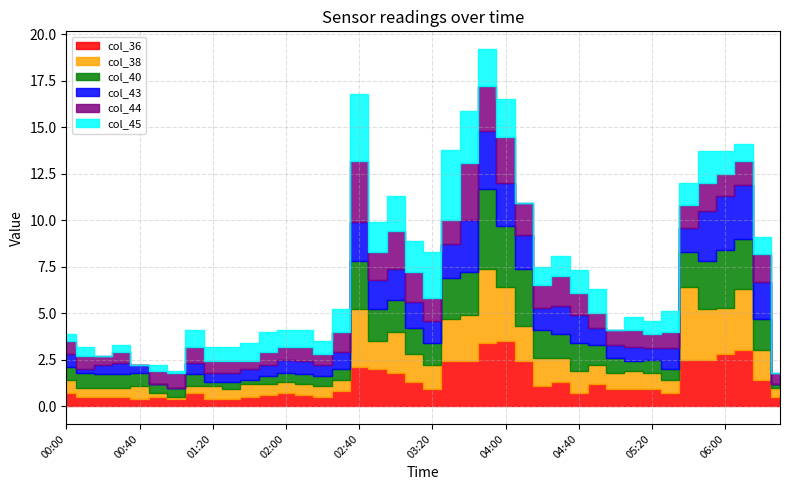

Between 05:30 and 06:00, which series saw the biggest shift?

col_40